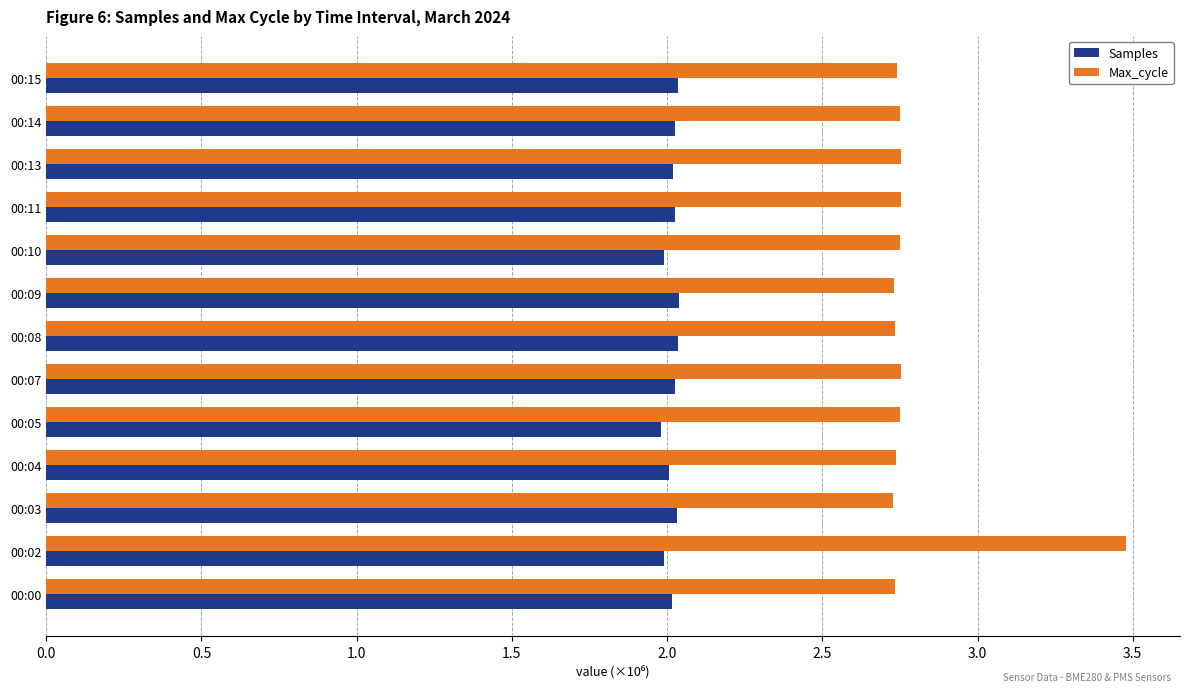

What is the spread (max minus min) of values at 00:05?

0.8